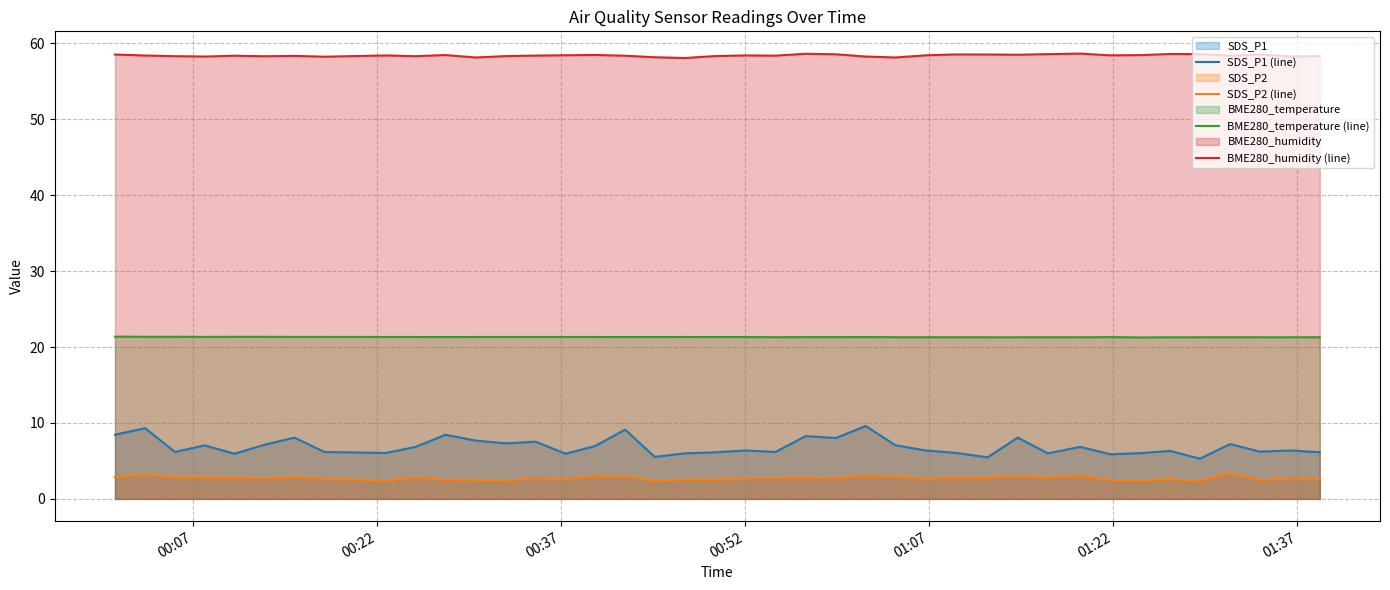

What is the value of the SDS_P1 (line) point at the 34th from the left?

6.0